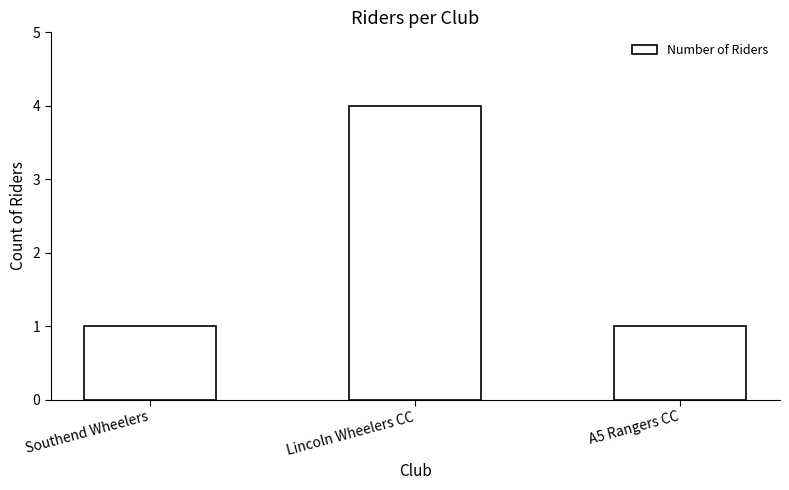

Reading right to left, extract all data points from this chart.

1	4	1